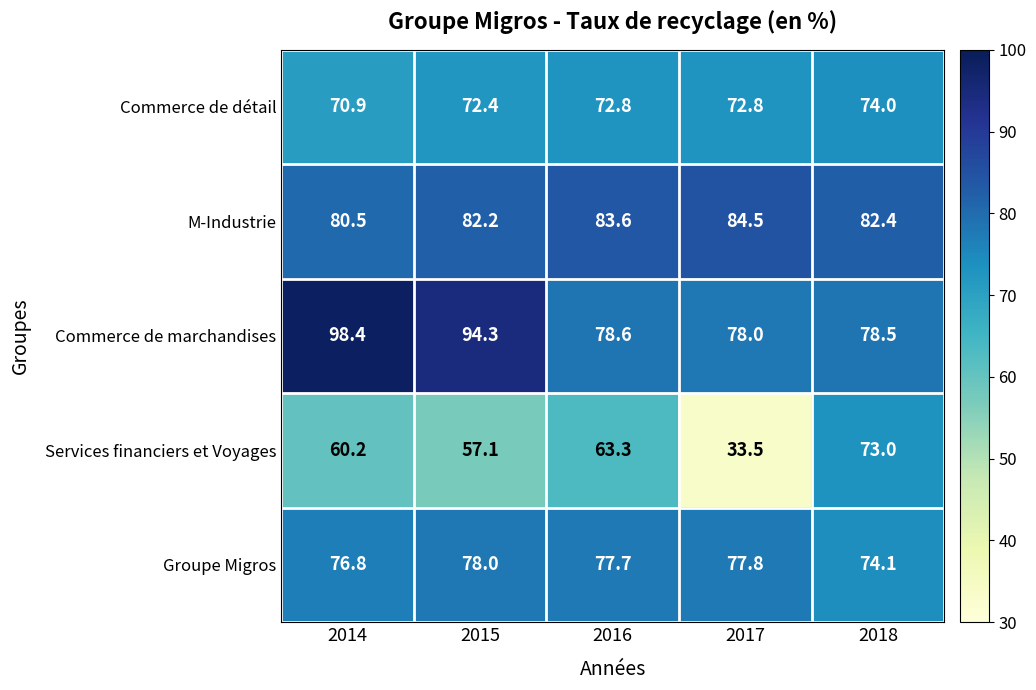

The value of Commerce de détail at 2017 is 72.8. True or false?

True